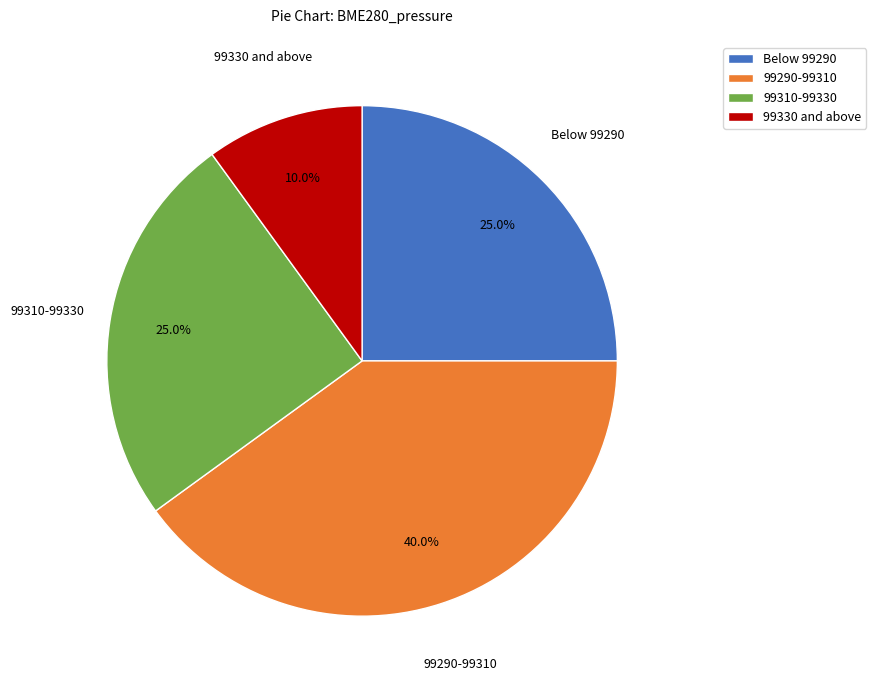

Is the sum of 99330 and above and Below 99290 greater than half?

No